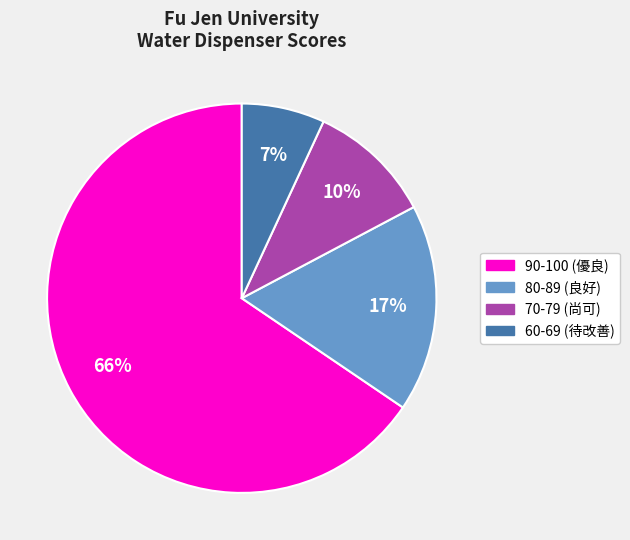

How many segments does this pie chart have?

4